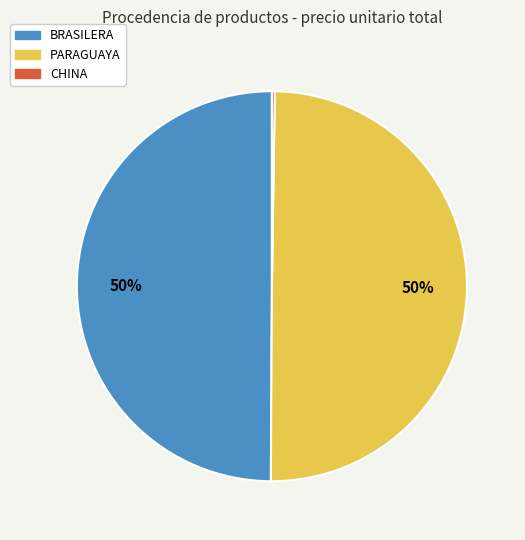

To the nearest percent, what is the average slice percentage?

33%